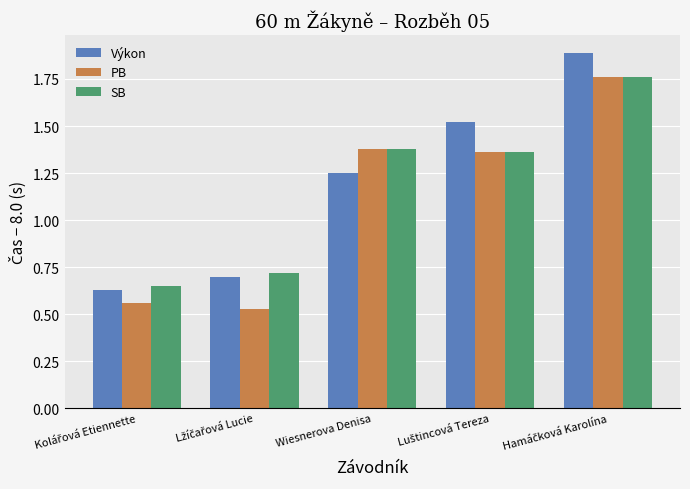

At how many categories does at least one series exceed 1?

3